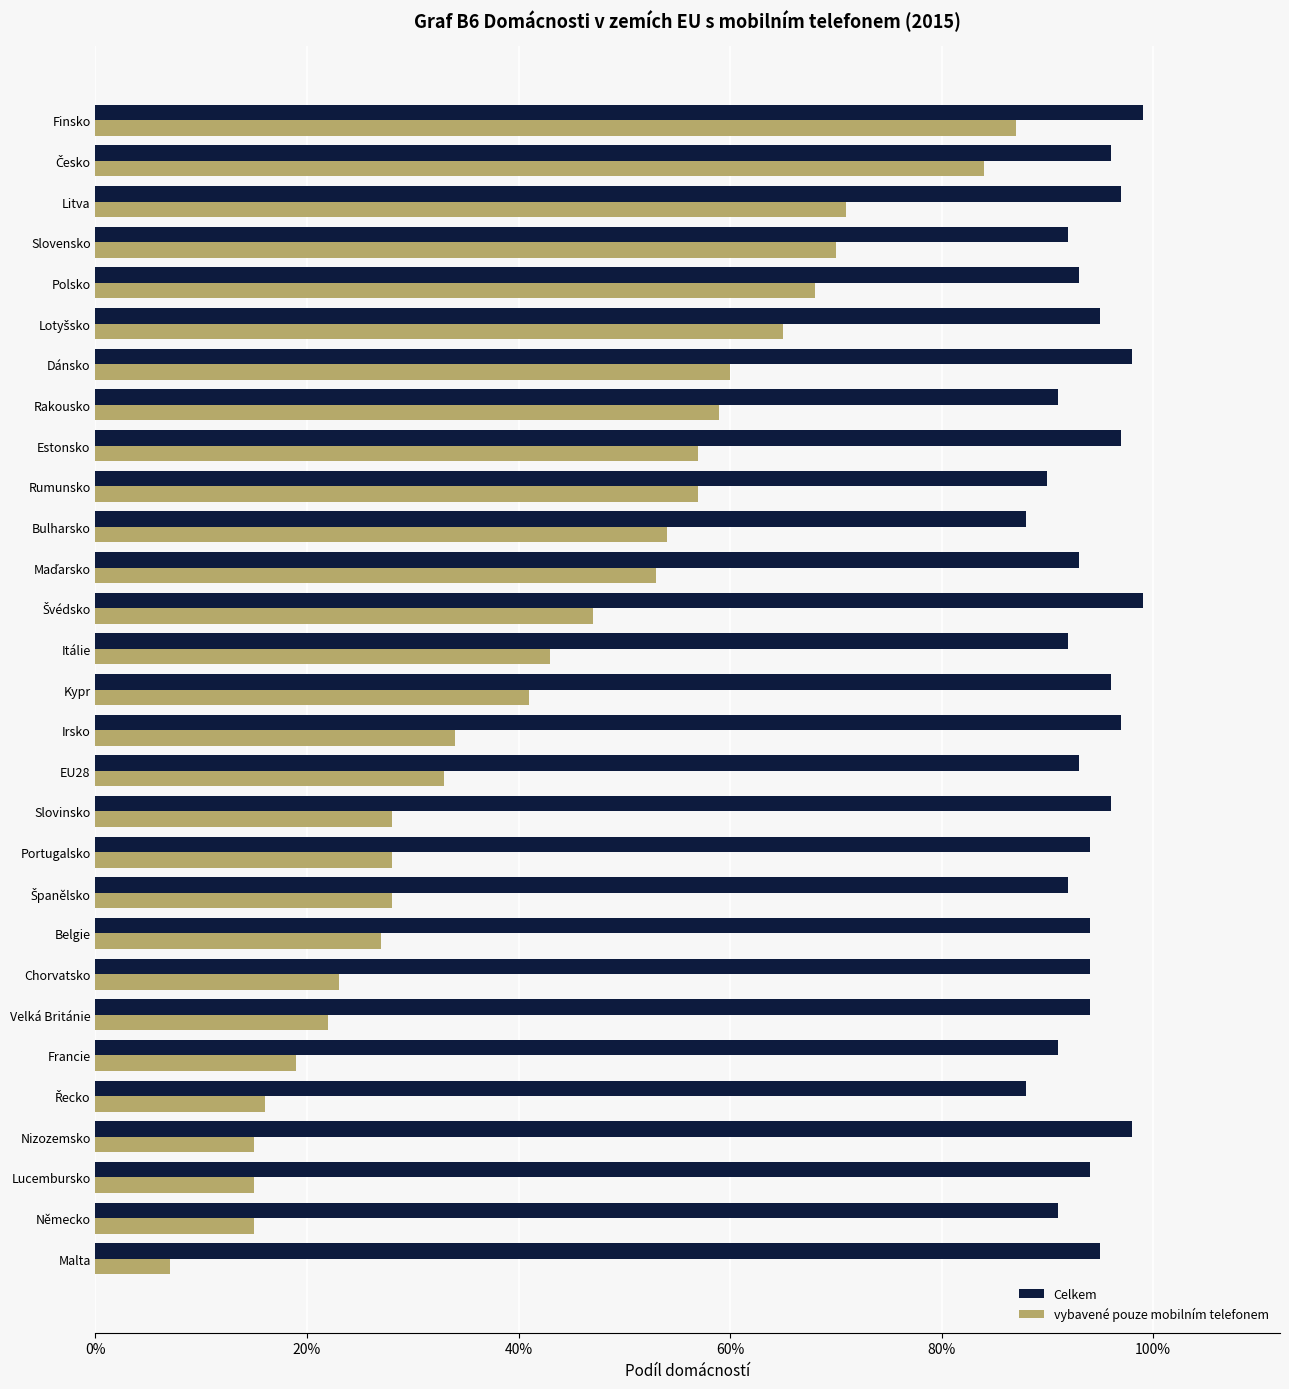

What are all the series names shown in the legend?

Celkem, vybavené pouze mobilním telefonem